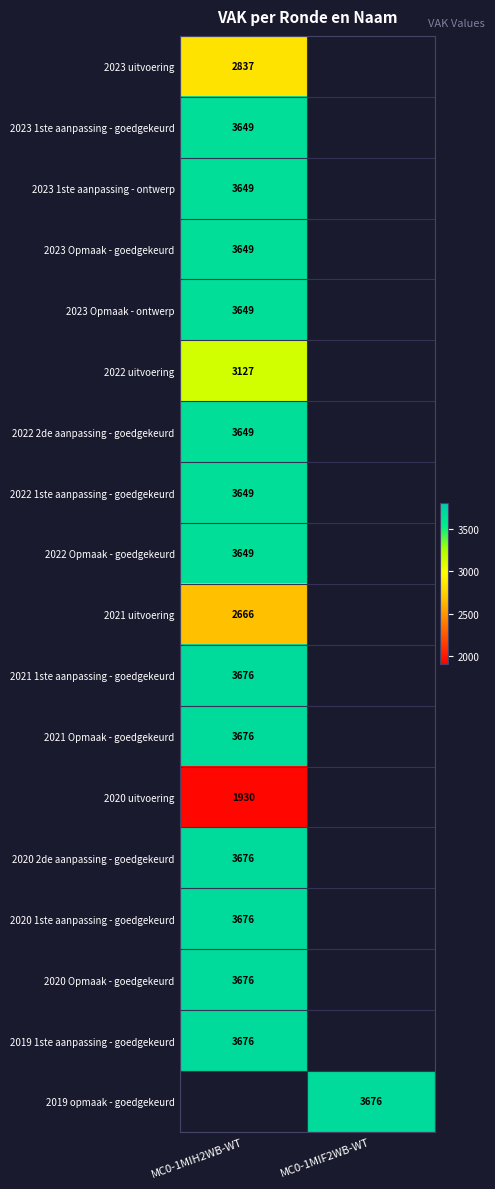

What is the greatest value displayed?

3676.0